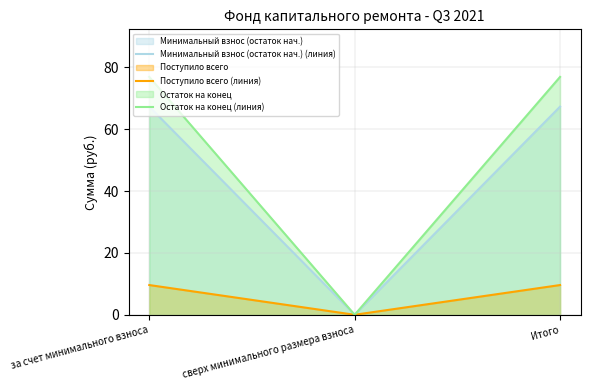

What is the average value of the Поступило всего (линия) series?

6.4